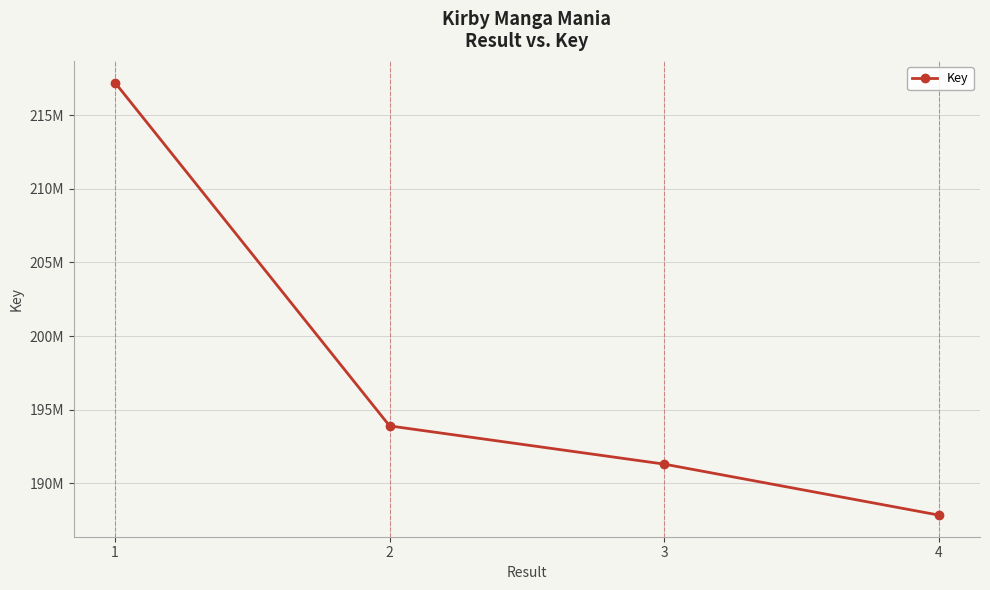

What is the average value?

197561426